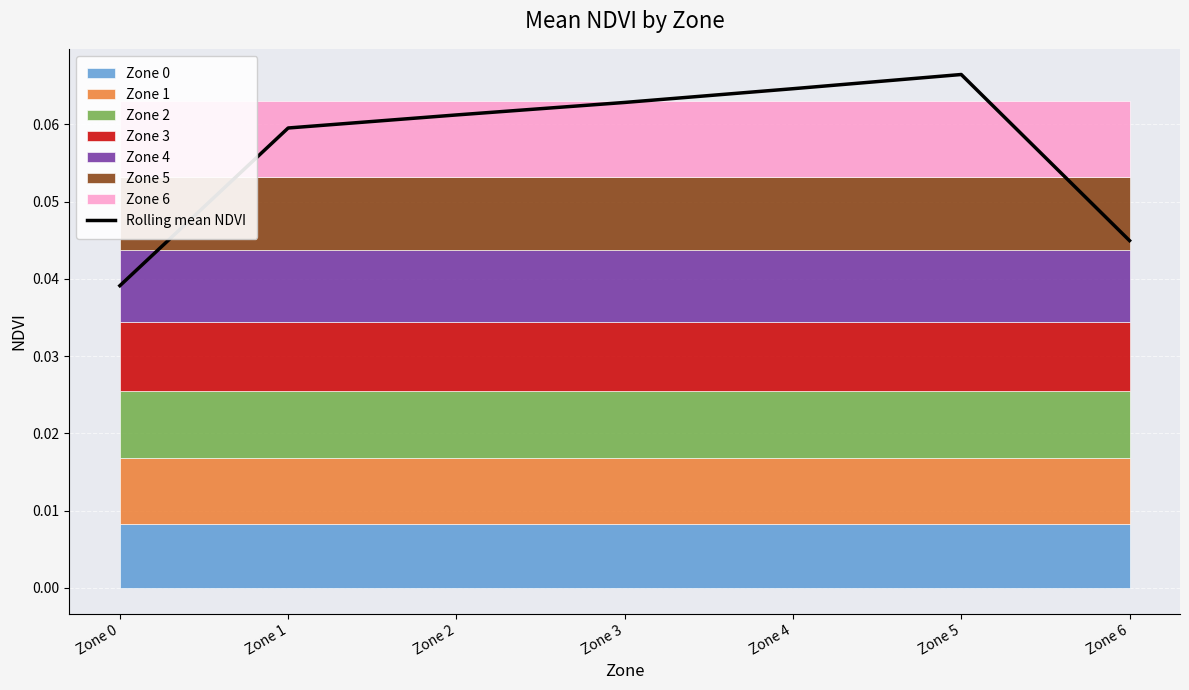

Where is the data nearest to the value 0?

Zone 0